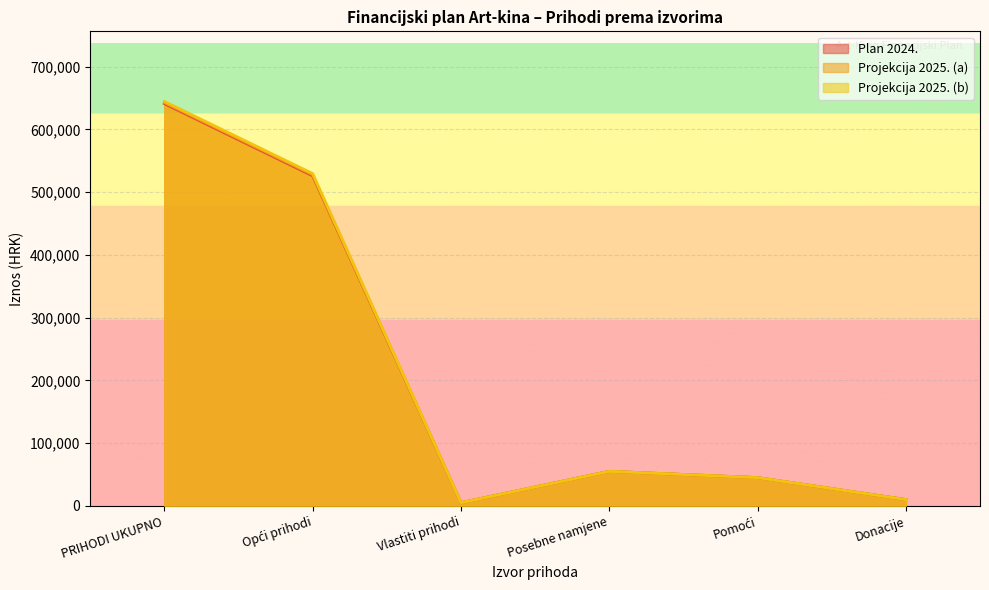

What is the value of the Projekcija 2025. (b) point at the 1st from the left?

644720